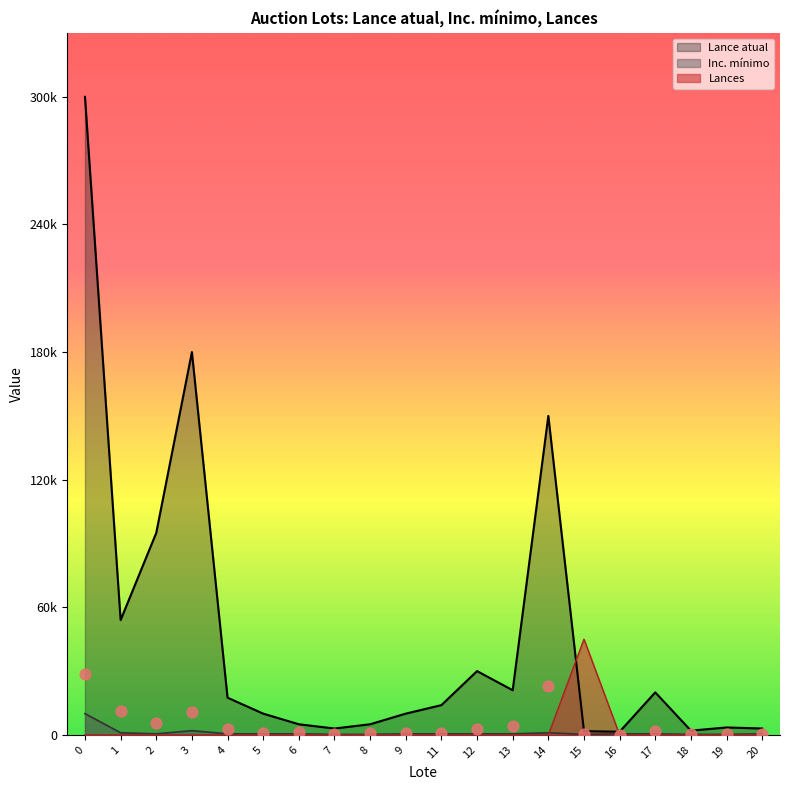

Which series has the largest total across all categories?

Lance atual